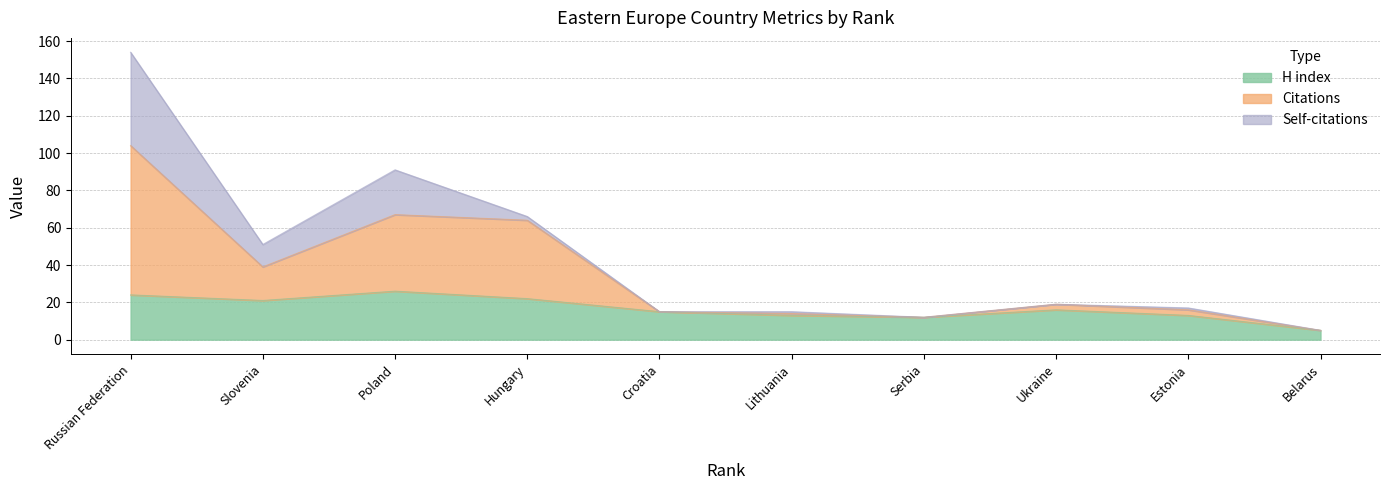

What is the value of the H index point at the 7th from the left?

12